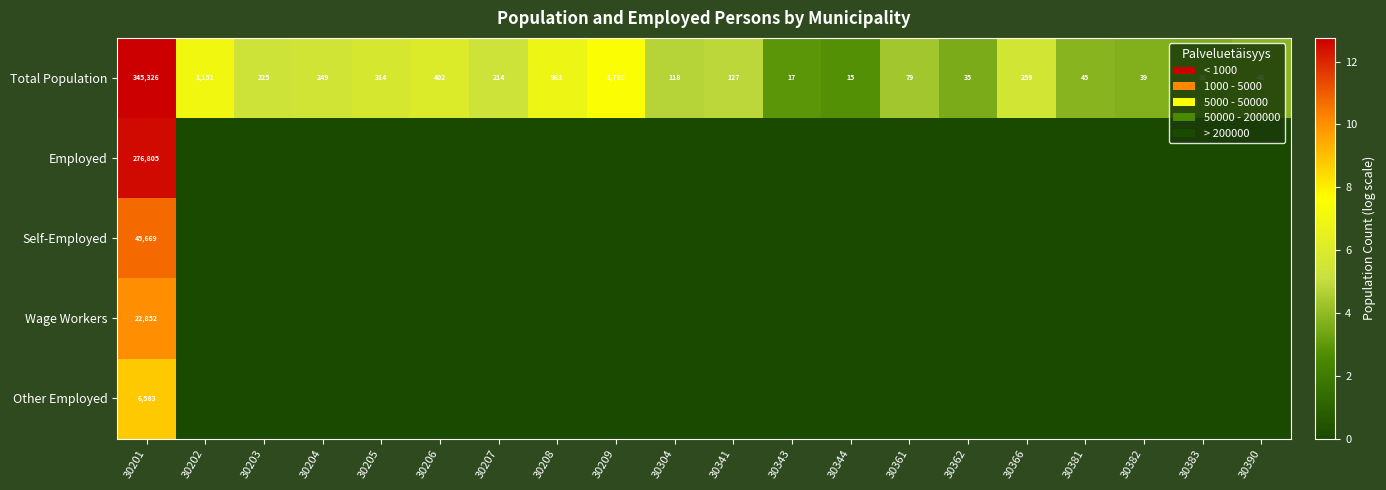

What is the difference between the second highest and minimum values in the Total Population series?

1745